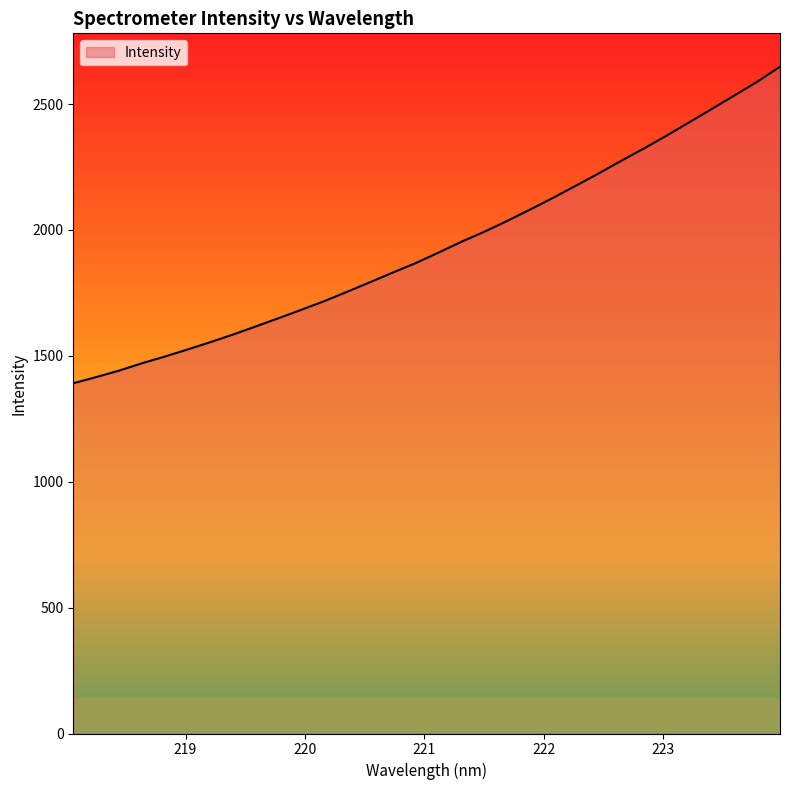

What is the difference between the maximum and minimum values?

1257.6